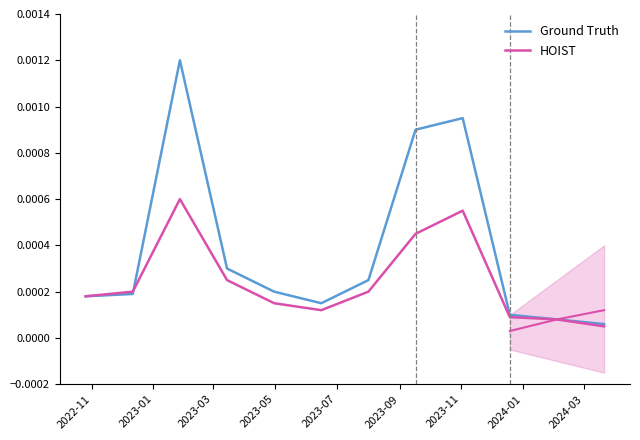

At which category does HOIST reach its first local peak?

2023-03